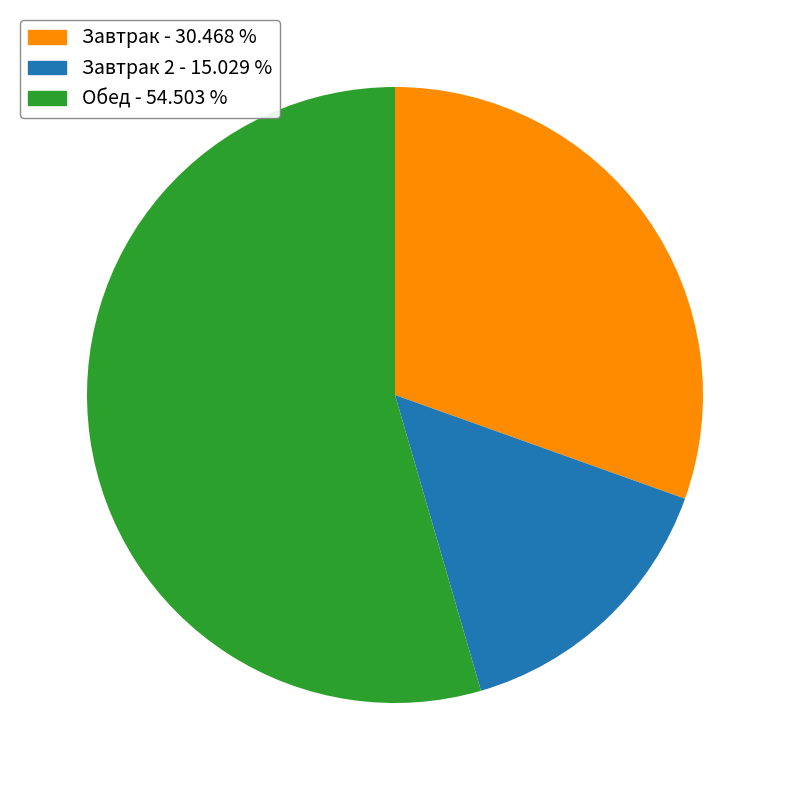

Is there any slice that represents more than half of the pie?

Yes